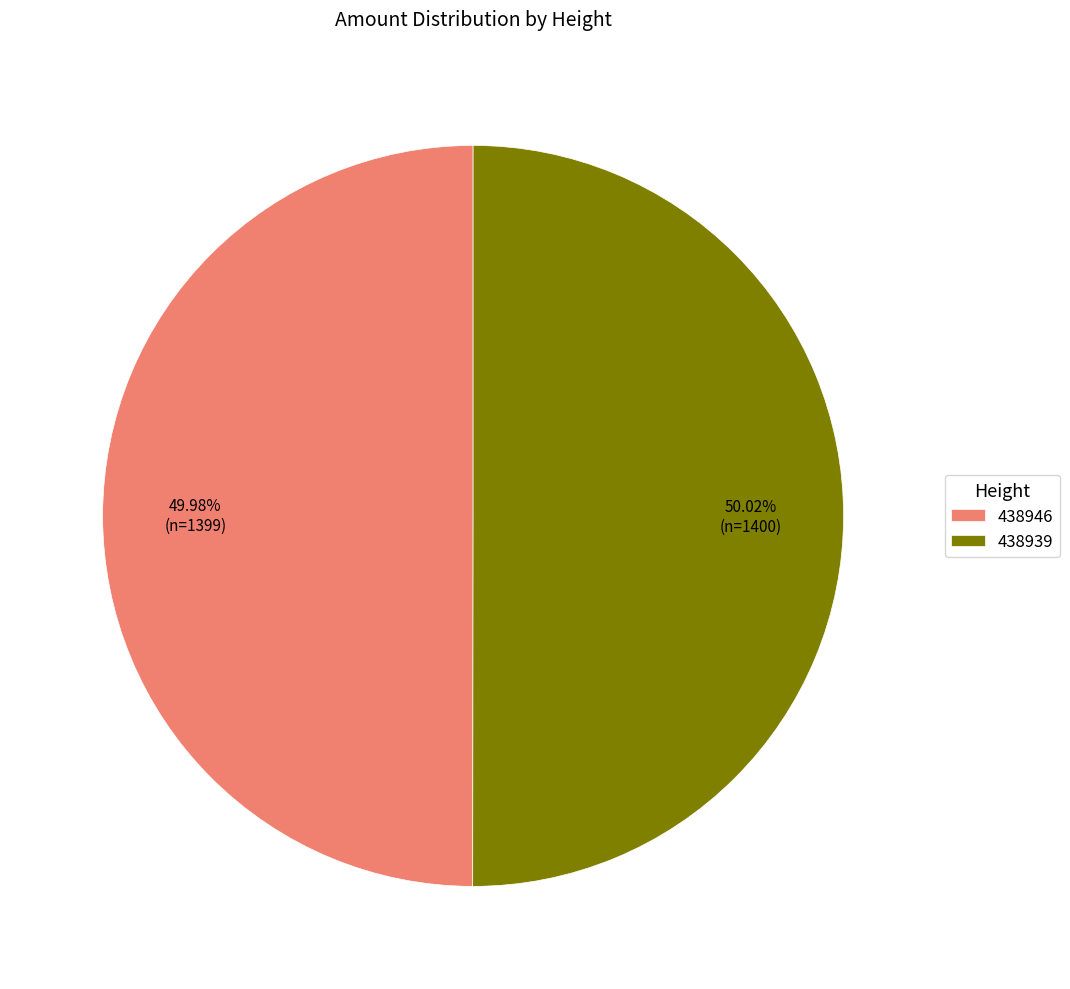

Is the sum of 438939 and 438946 greater than half?

Yes